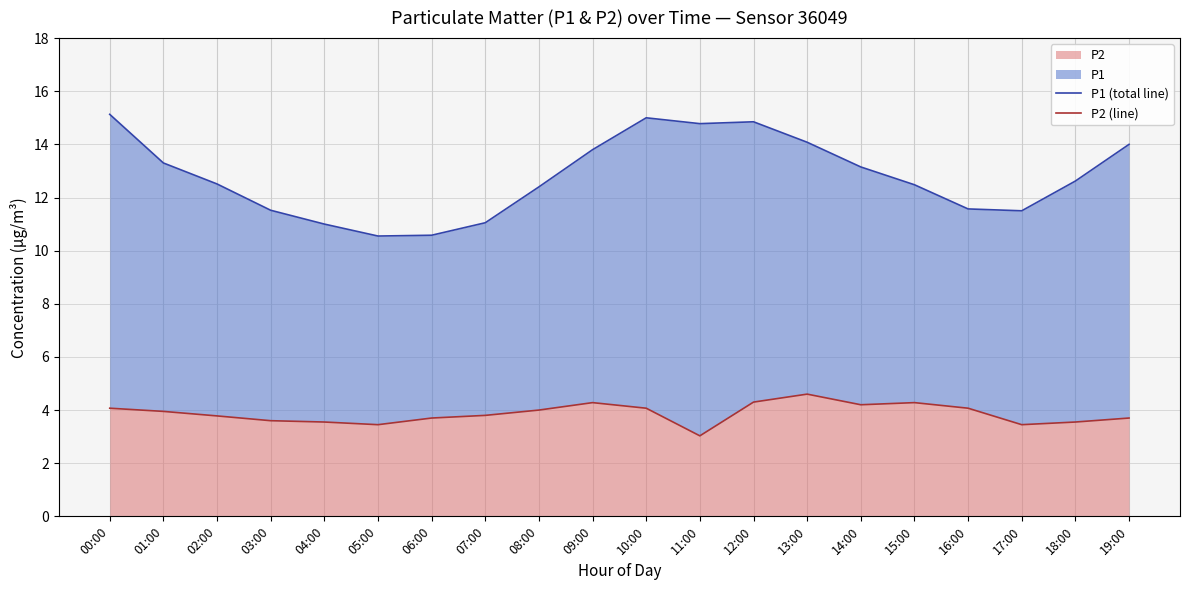

True or false: P2 (line) and P1 (total line) intersect in this chart.

False